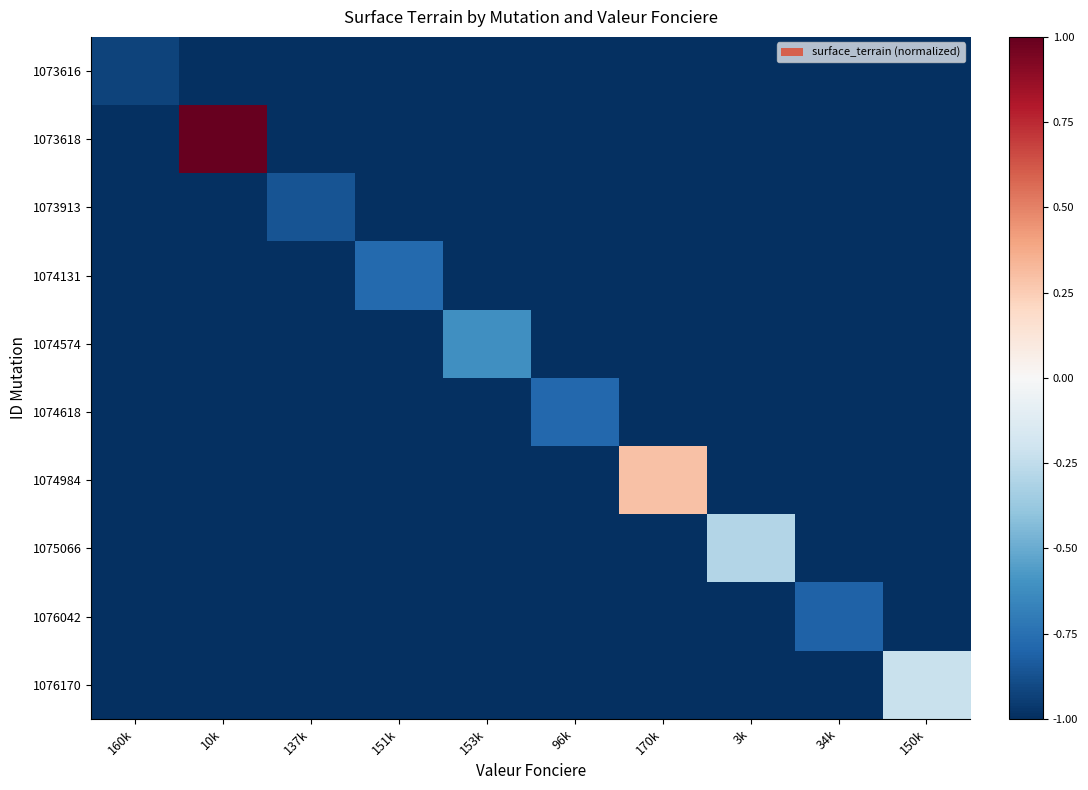

List the series in order of their peak value, highest first.

1073618, 1074984, 1076170, 1075066, 1074574, 1074131, 1074618, 1076042, 1073913, 1073616